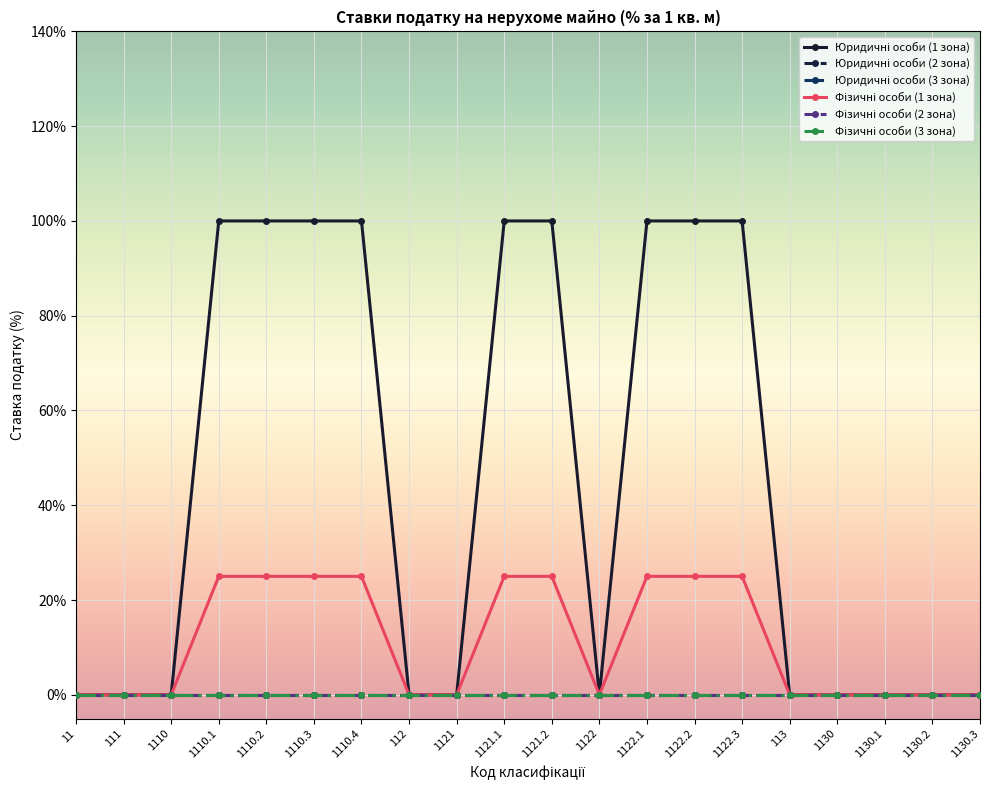

The value of Фізичні особи (3 зона) at 1110.1 is 0.0. True or false?

True